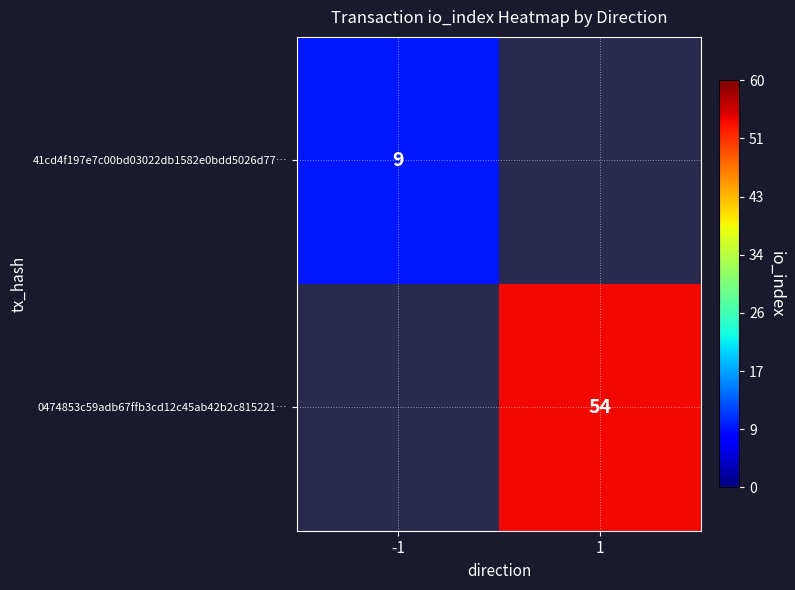

The value of 41cd4f197e7c00bd03022db1582e0bdd5026d77… at -1 is 13. True or false?

False